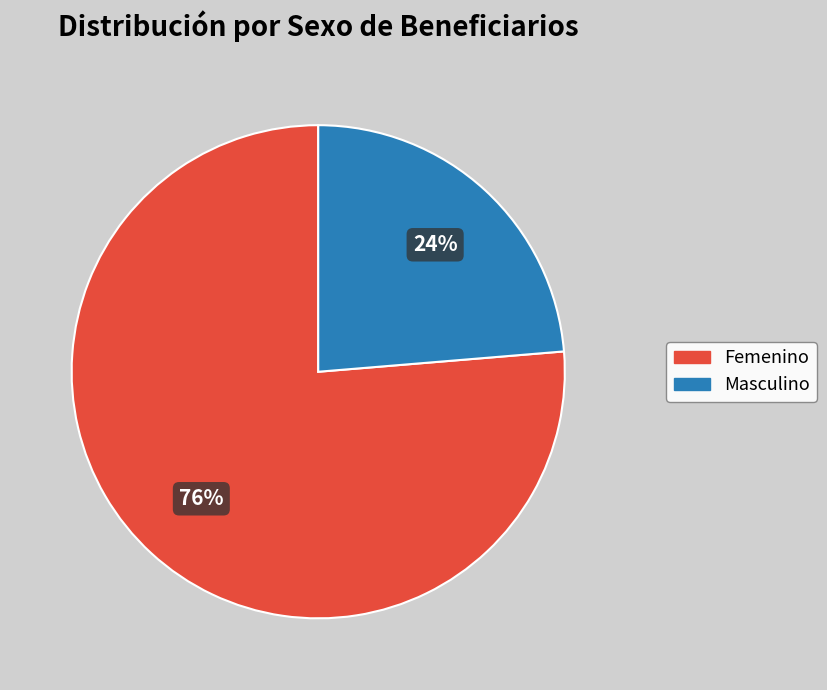

How many segments does this pie chart have?

2